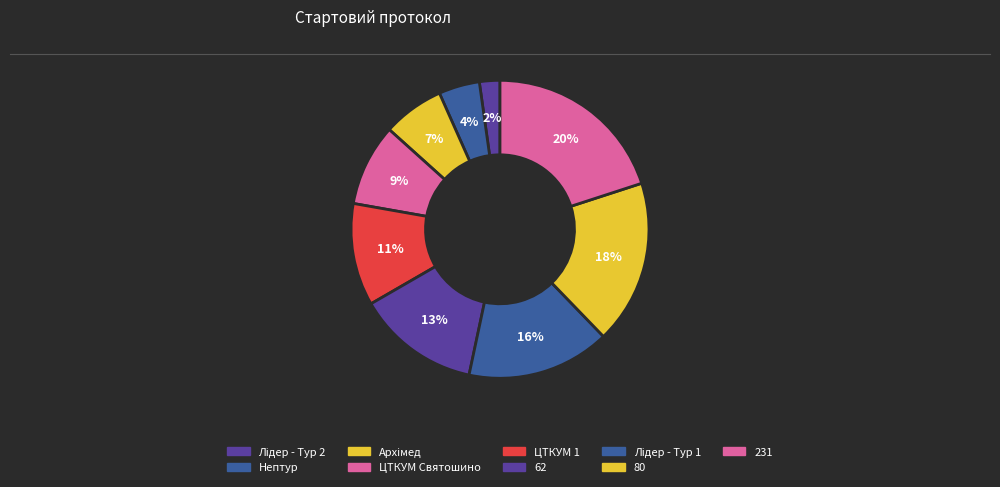

True or false: Лідер - Тур 1 accounts for 16% of the total.

True